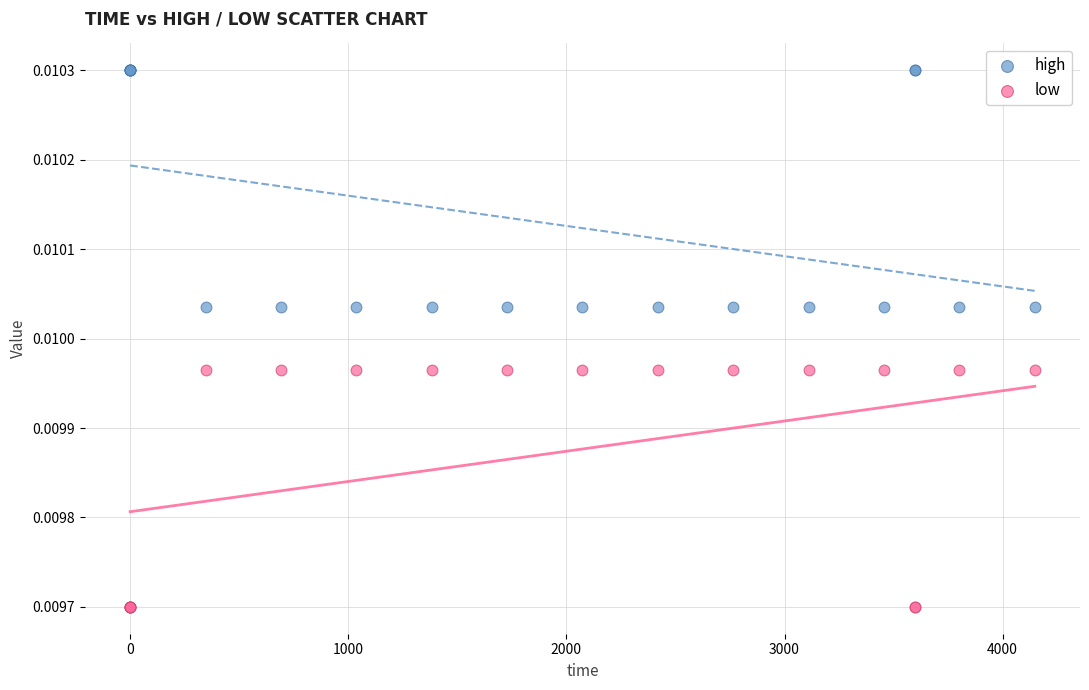

Which series has the largest Y range (max minus min)?

high